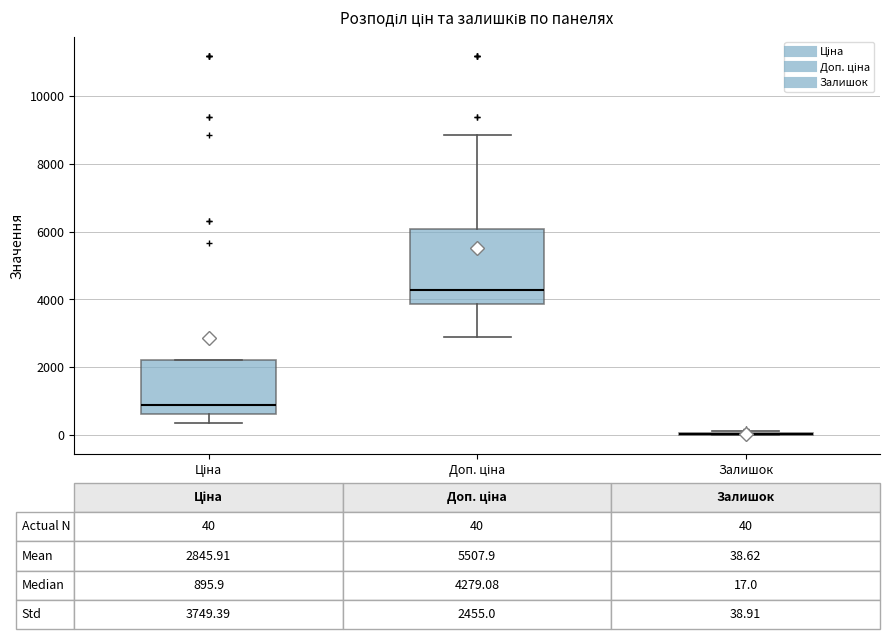

Which box is the tallest, from its lower edge to its upper edge?

Доп. ціна